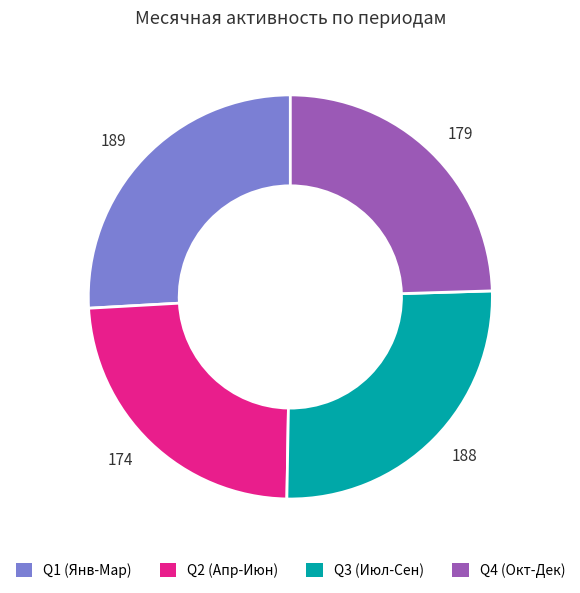

Which has a higher value, 188 or 174?

188